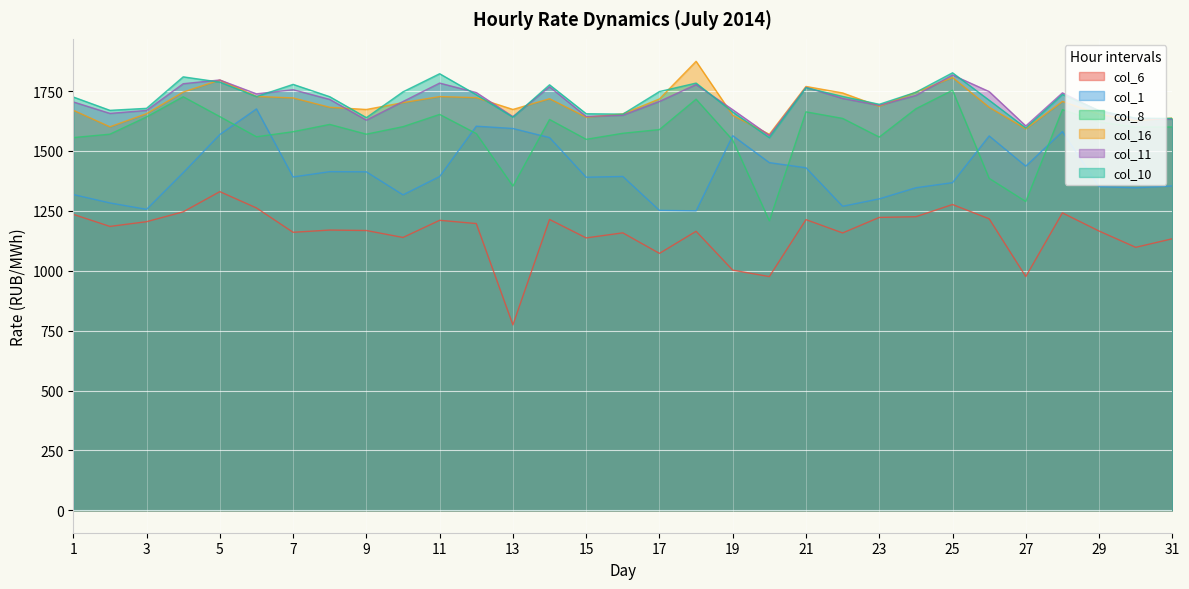

How many values in the col_10 series exceed 1726?

16